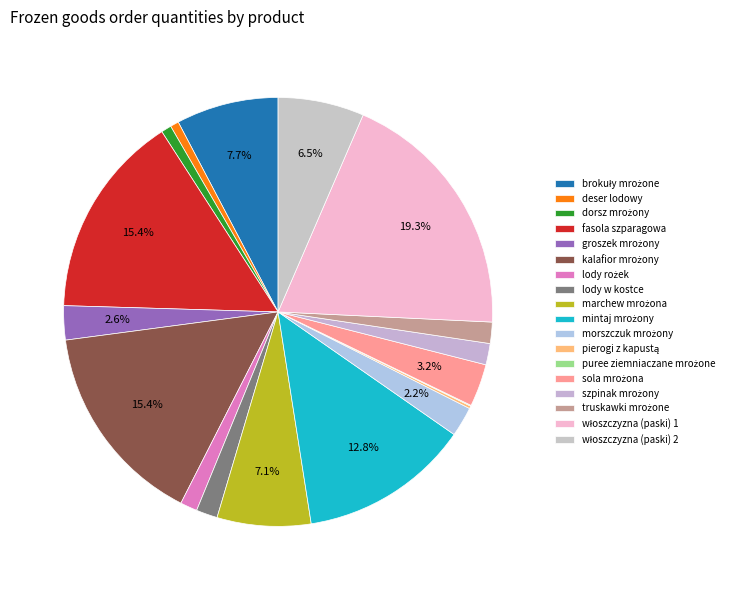

Rank the categories by value from lowest to highest.

puree ziemniaczane mrożone, pierogi z kapustą, deser lodowy, dorsz mrożony, lody rożek, lody w kostce, szpinak mrożony, truskawki mrożone, morszczuk mrożony, groszek mrożony, sola mrożona, włoszczyzna (paski) 2, marchew mrożona, brokuły mrożone, mintaj mrożony, fasola szparagowa, kalafior mrożony, włoszczyzna (paski) 1